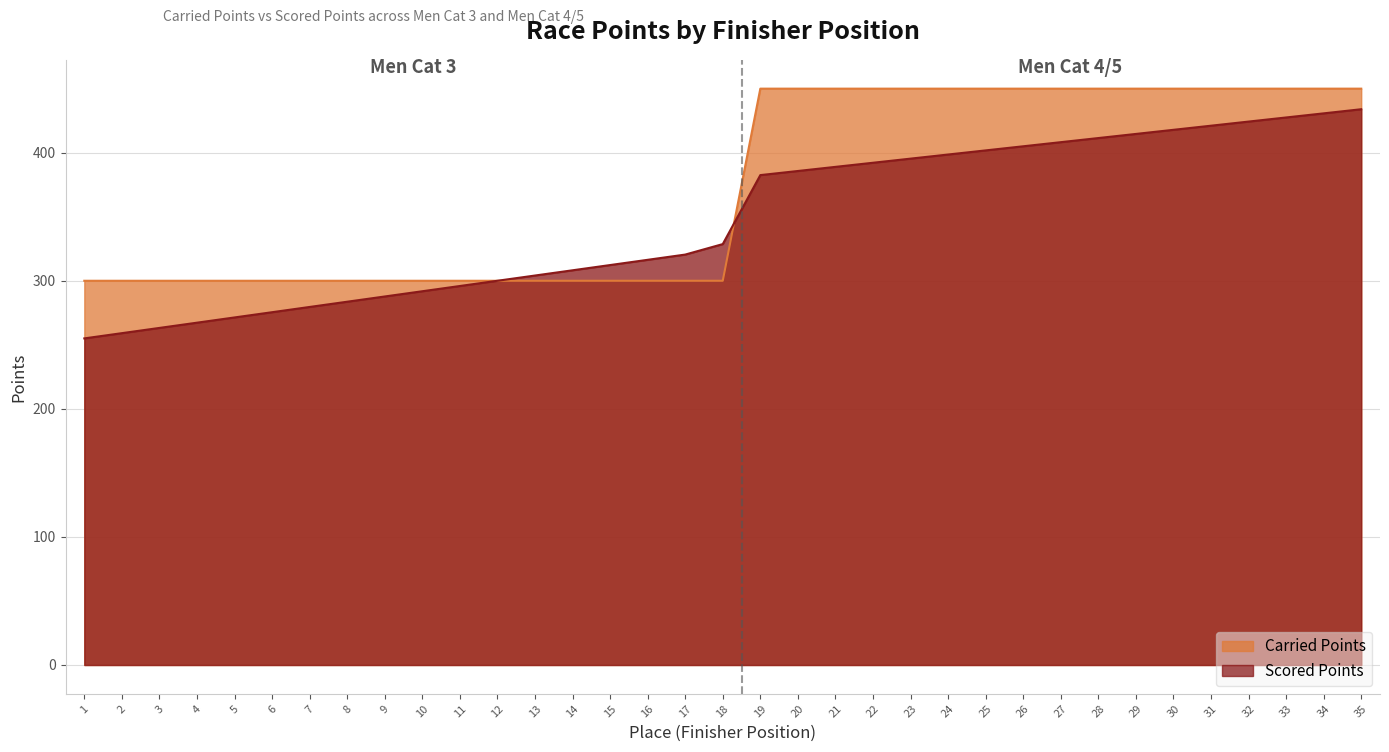

What is the greatest value displayed?

450.0